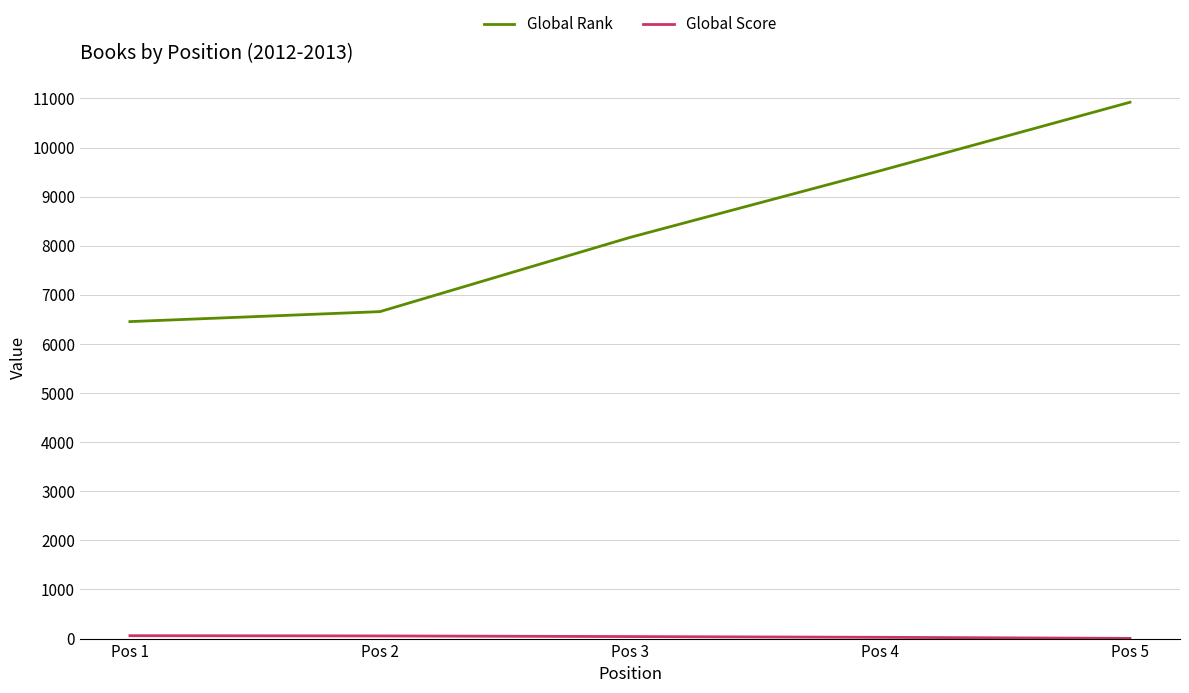

True or false: Global Rank has more than 0 points higher than both neighbors.

False